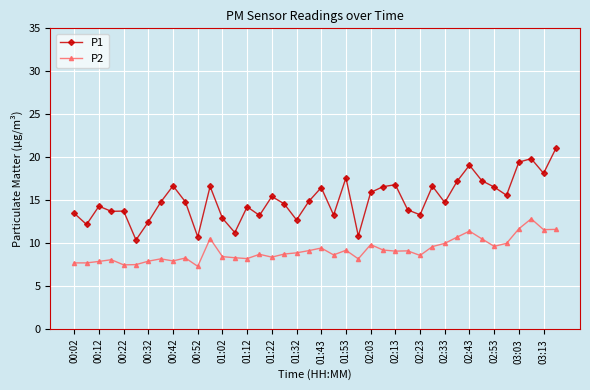

What is the smallest value displayed?

7.3